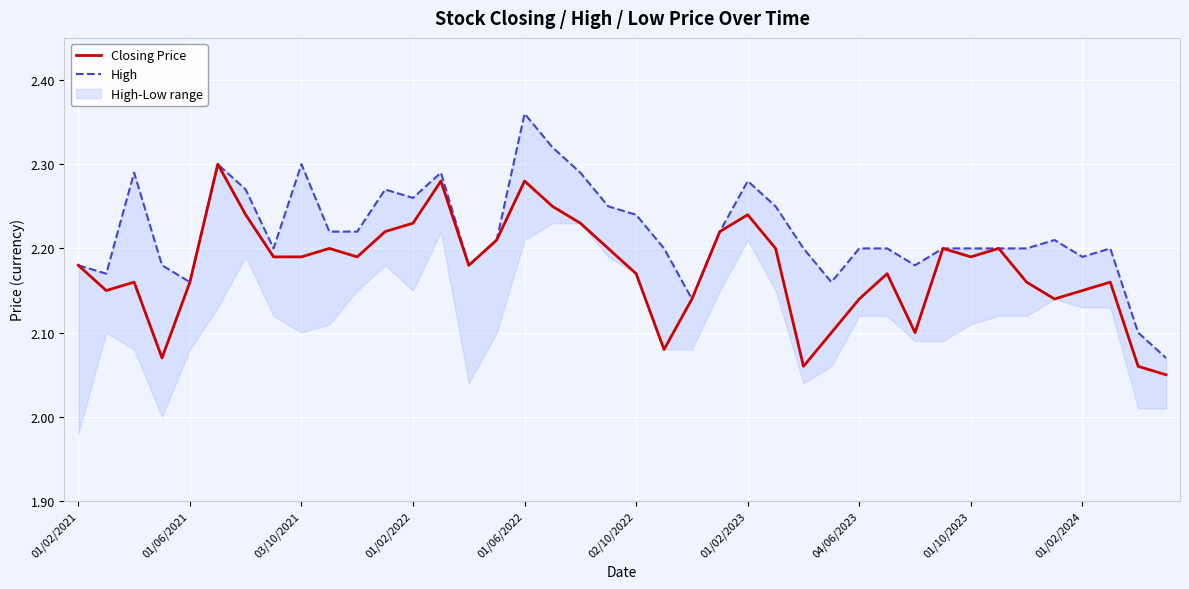

True or false: Closing Price and High intersect in this chart.

False